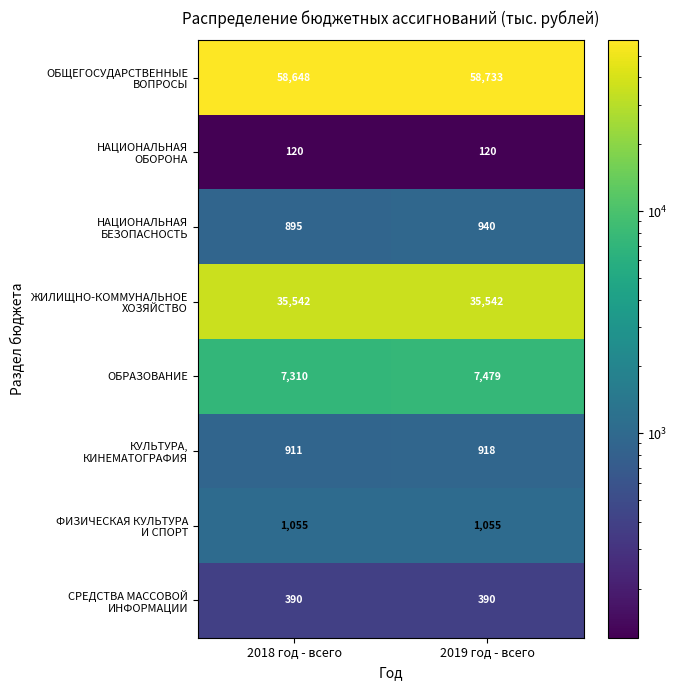

What is the difference between the ОБРАЗОВАНИЕ values at 2018 год - всего and 2019 год - всего?

169